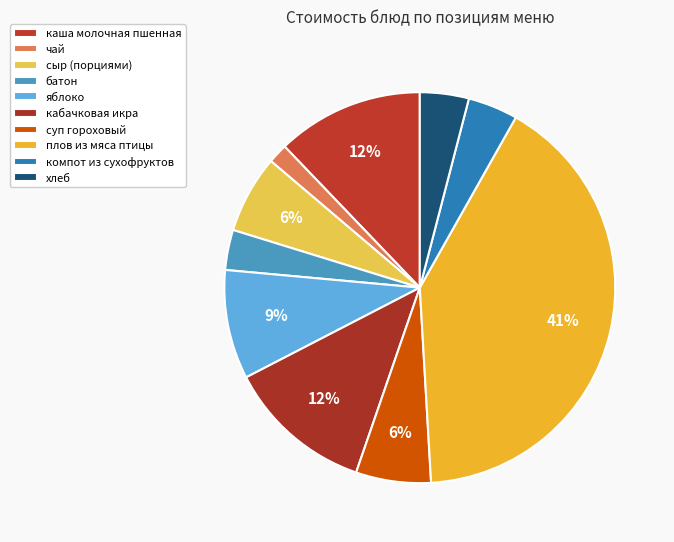

To the nearest percent, what is the average slice percentage?

10%